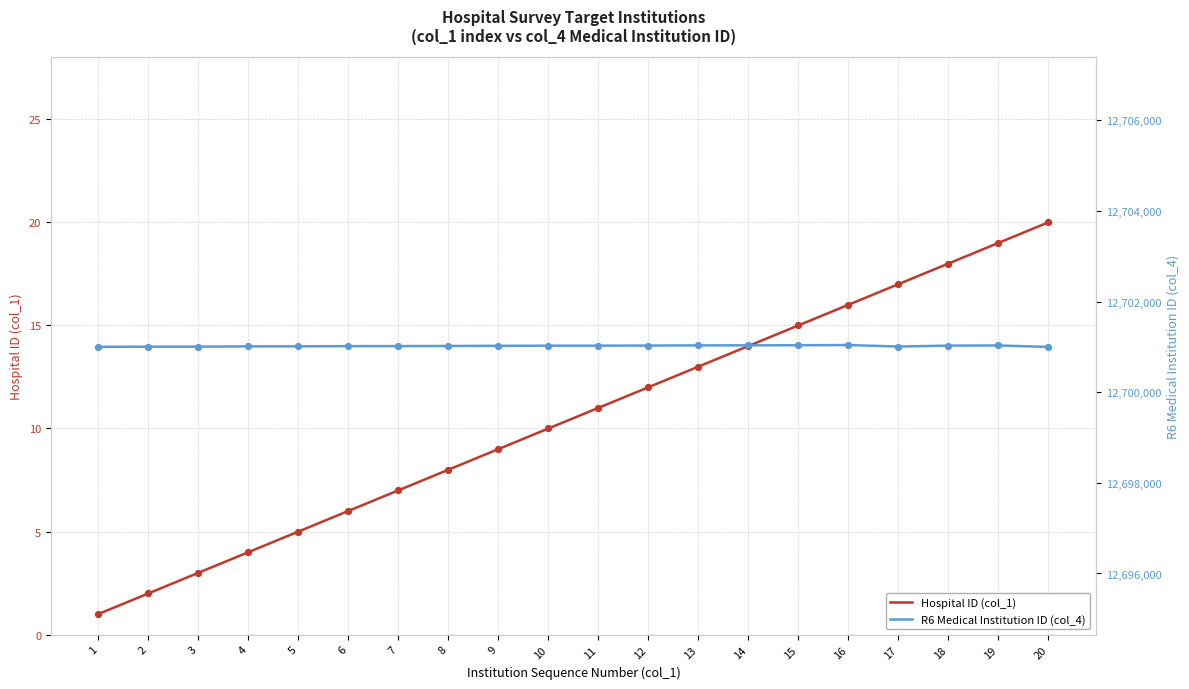

Is the value of Hospital ID (col_1) at 2 greater than the value of R6 Medical Institution ID (col_4) at 5?

No